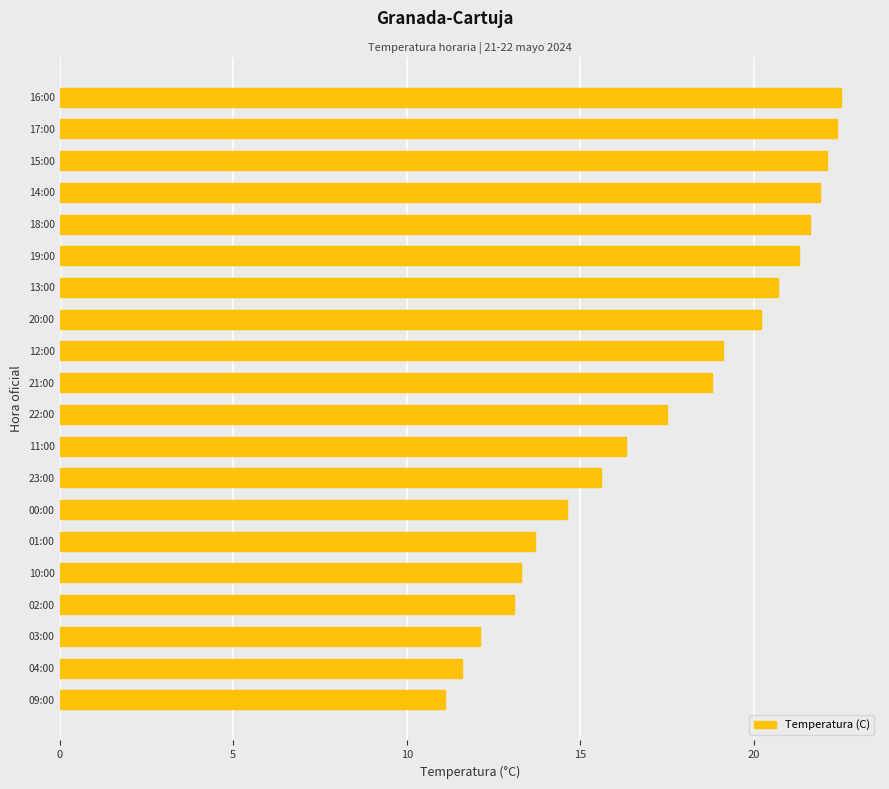

What is the minimum value shown in the chart?

11.1